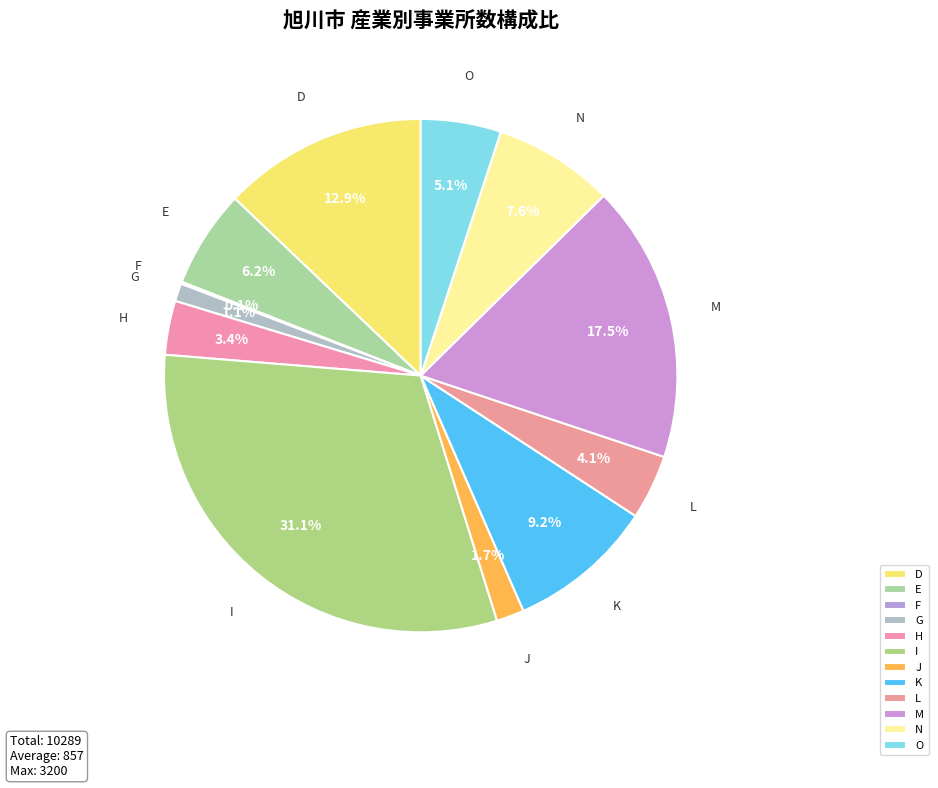

Is there any slice that represents more than half of the pie?

No